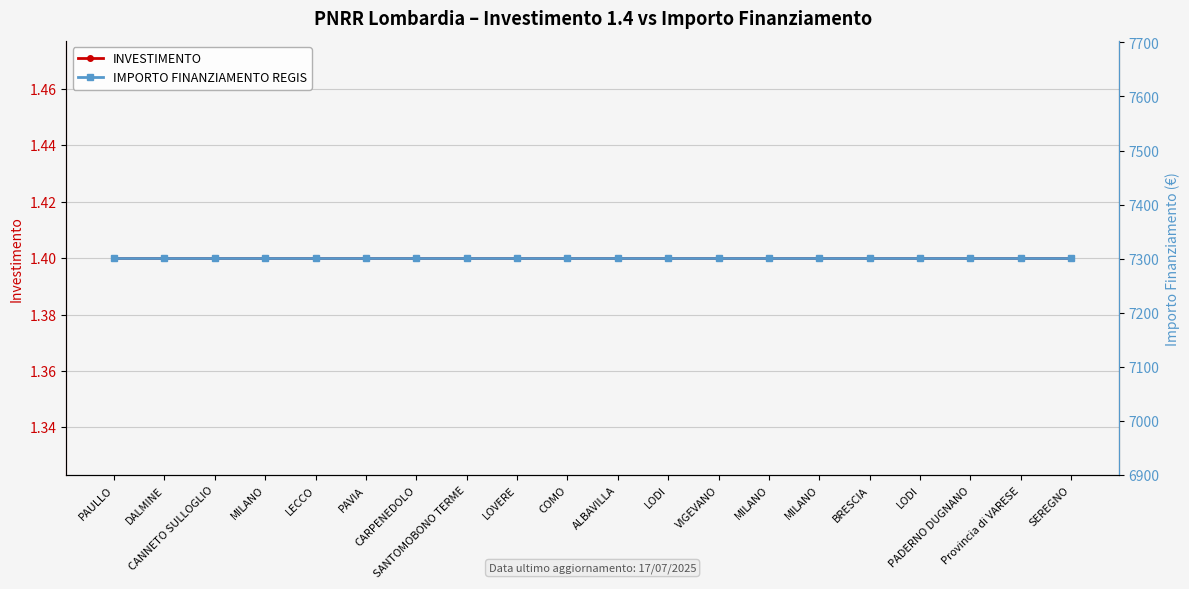

List the series in order of their overall mean, lowest first.

INVESTIMENTO, IMPORTO FINANZIAMENTO REGIS